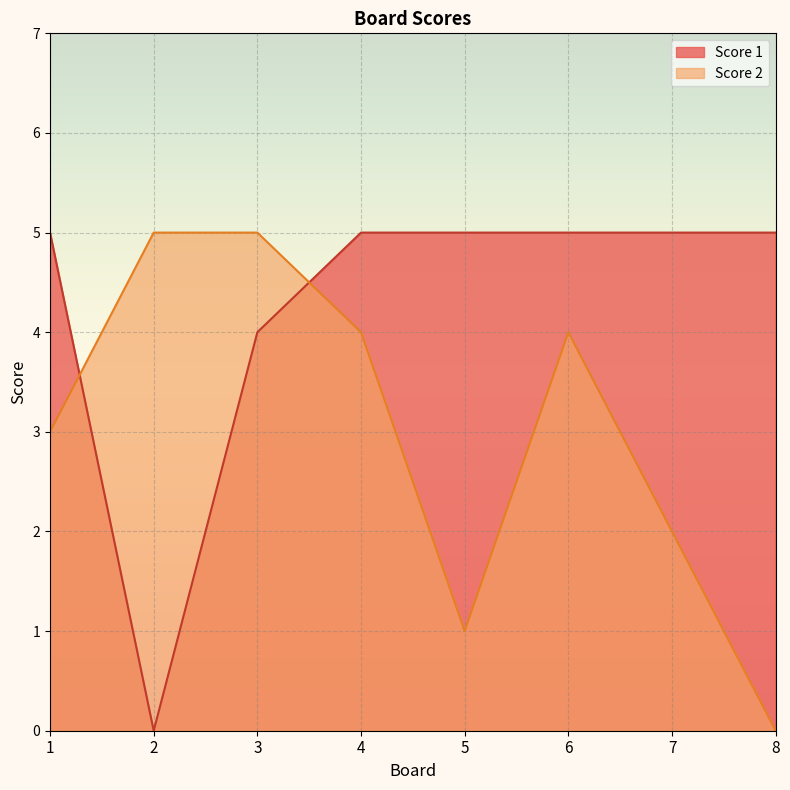

Reading left to right, list all the values displayed in this chart.

Score 2: 1=3	2=5	3=5	4=4	5=1	6=4	7=2	8=0
Score 1: 1=5	2=0	3=4	4=5	5=5	6=5	7=5	8=5